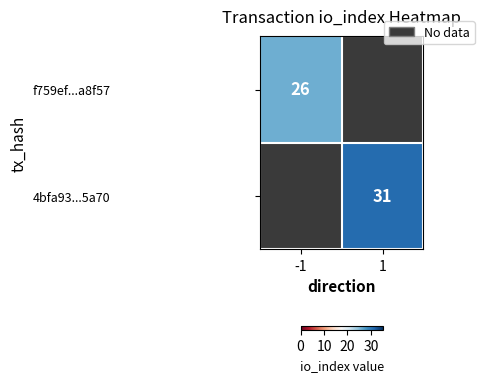

Is it true that 4bfa93...5a70 equals 21 at 1?

False